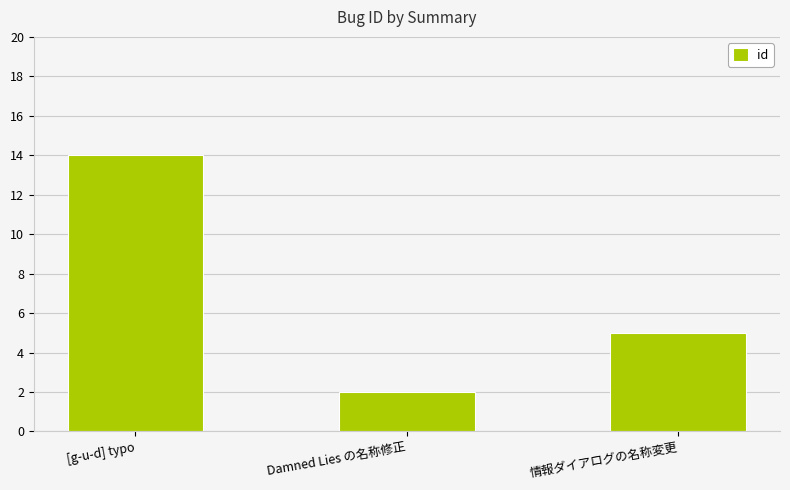

What position from the left is 情報ダイアログの名称変更?

3